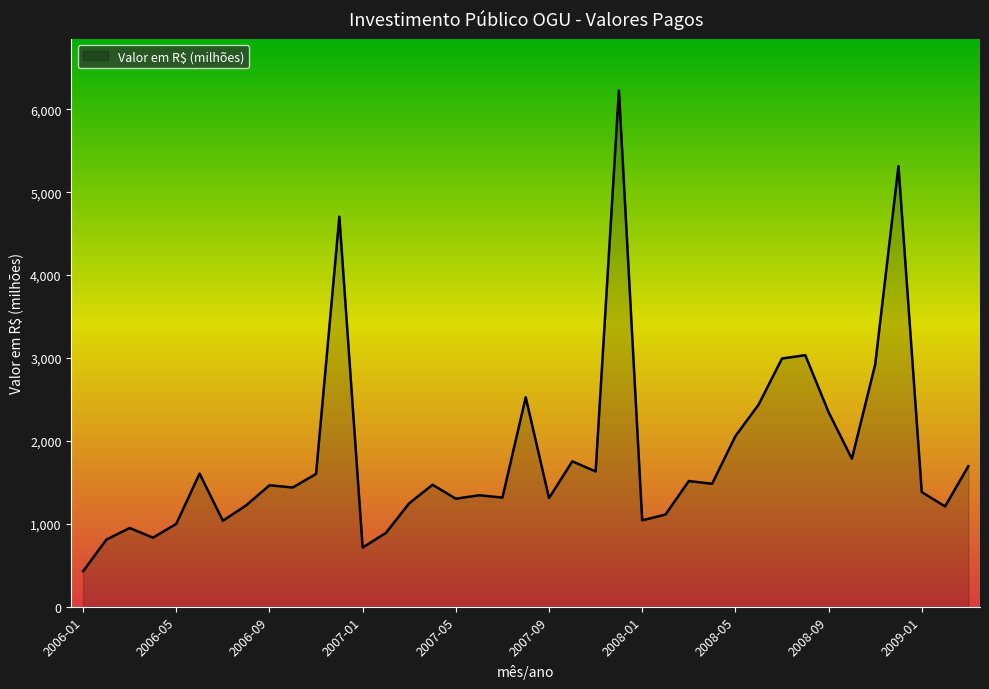

What is the minimum value shown in the chart?

428.7